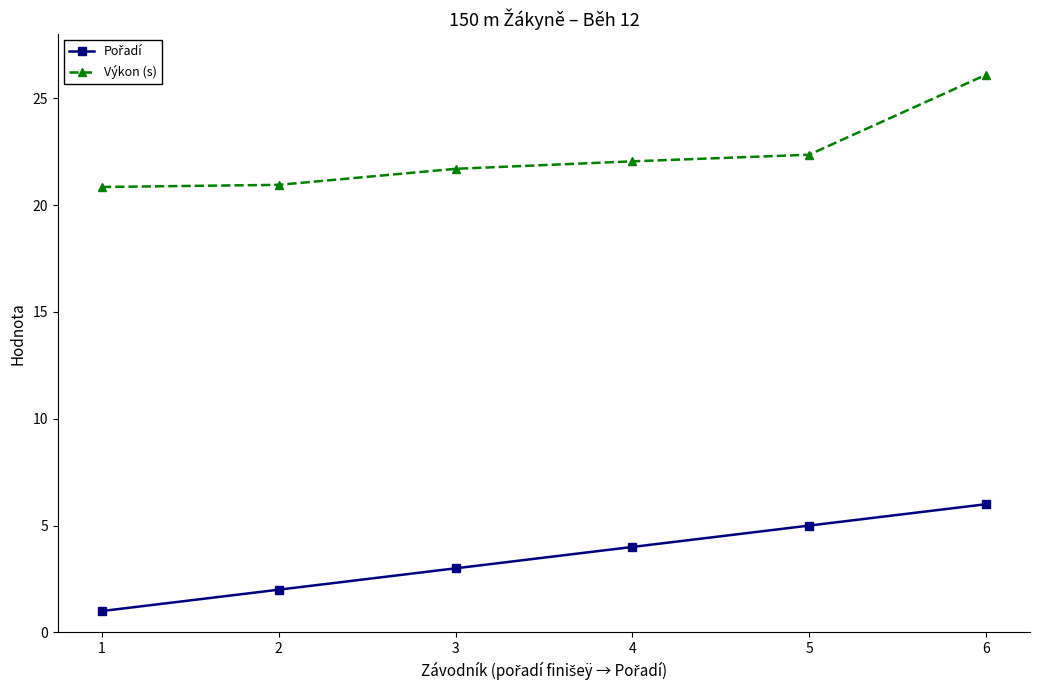

Which series changed the most between 1 and 6?

Výkon (s)